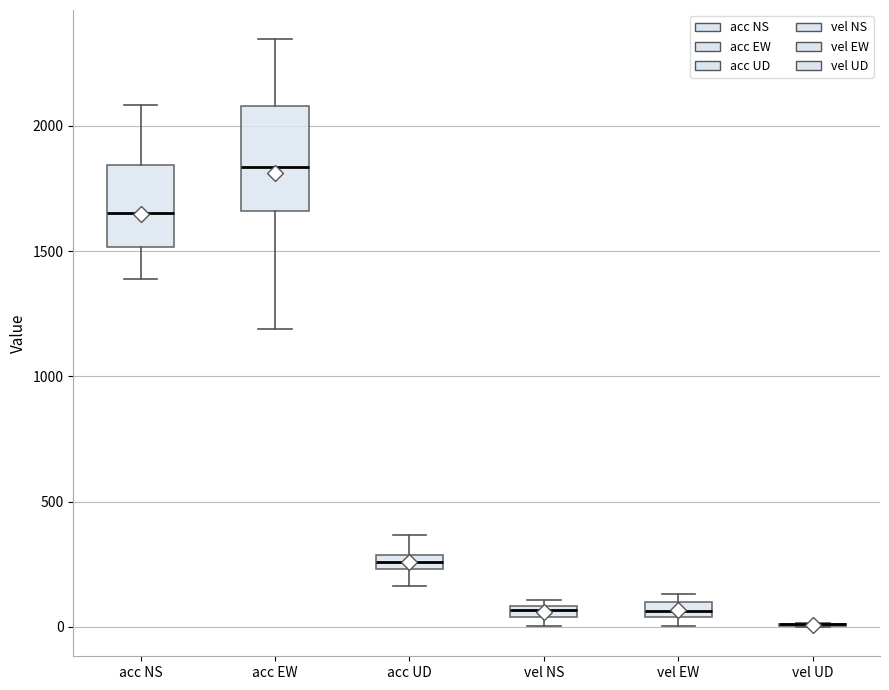

Which box is the tallest, from its lower edge to its upper edge?

acc EW